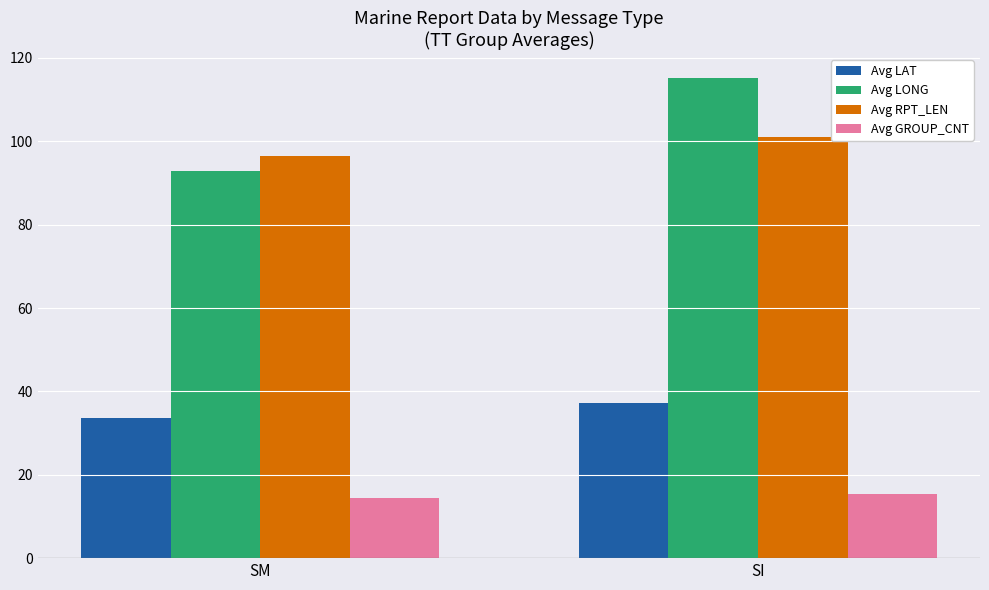

What are all the series names shown in the legend?

Avg LAT, Avg LONG, Avg RPT_LEN, Avg GROUP_CNT